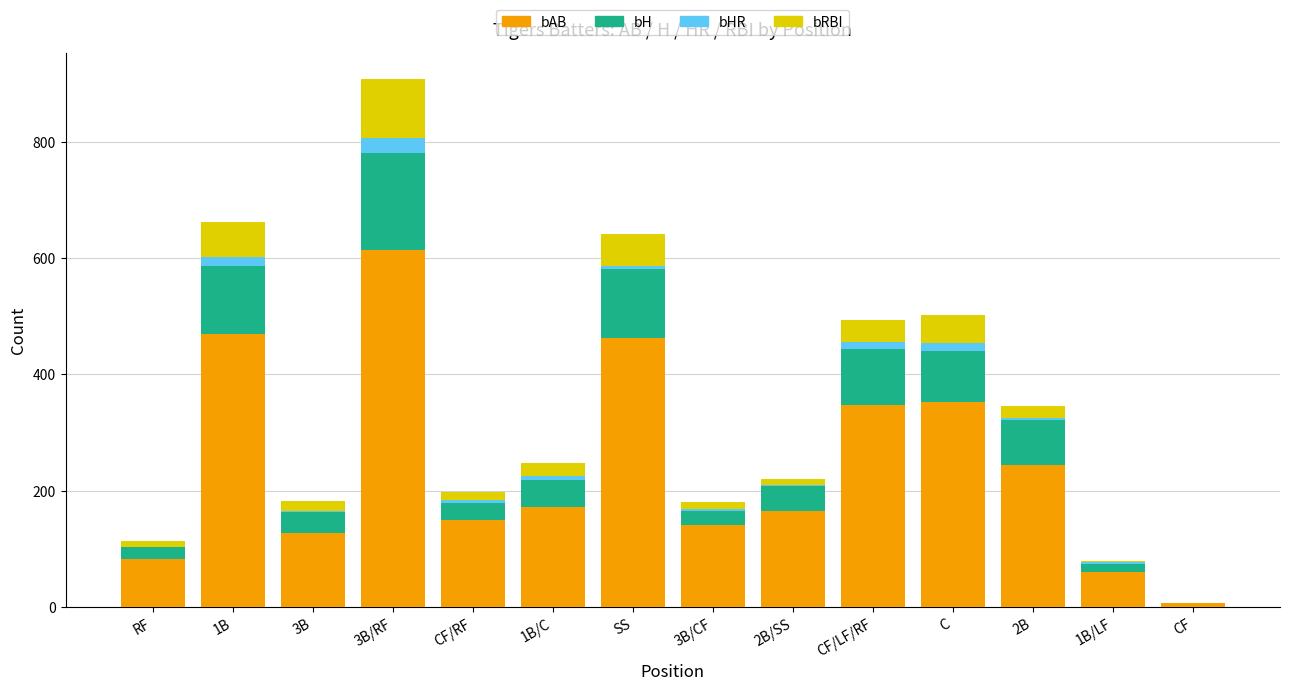

At which category is the sum across all series the highest?

3B/RF